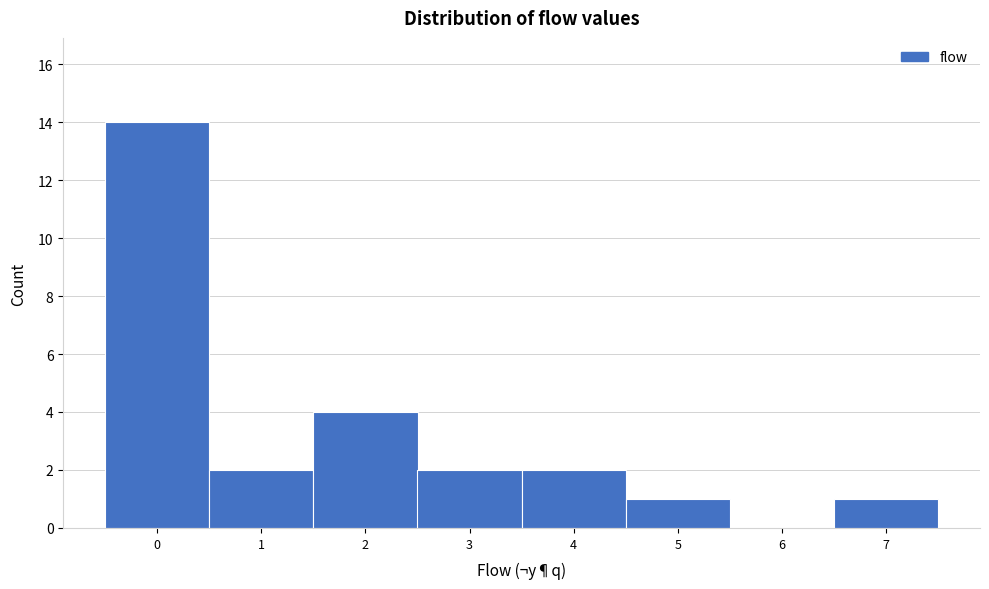

What is the height of the bar covering 0.5 to 1.5 on the x-axis? The values are not printed on the chart, so give them approximately, as read against the axis.

2